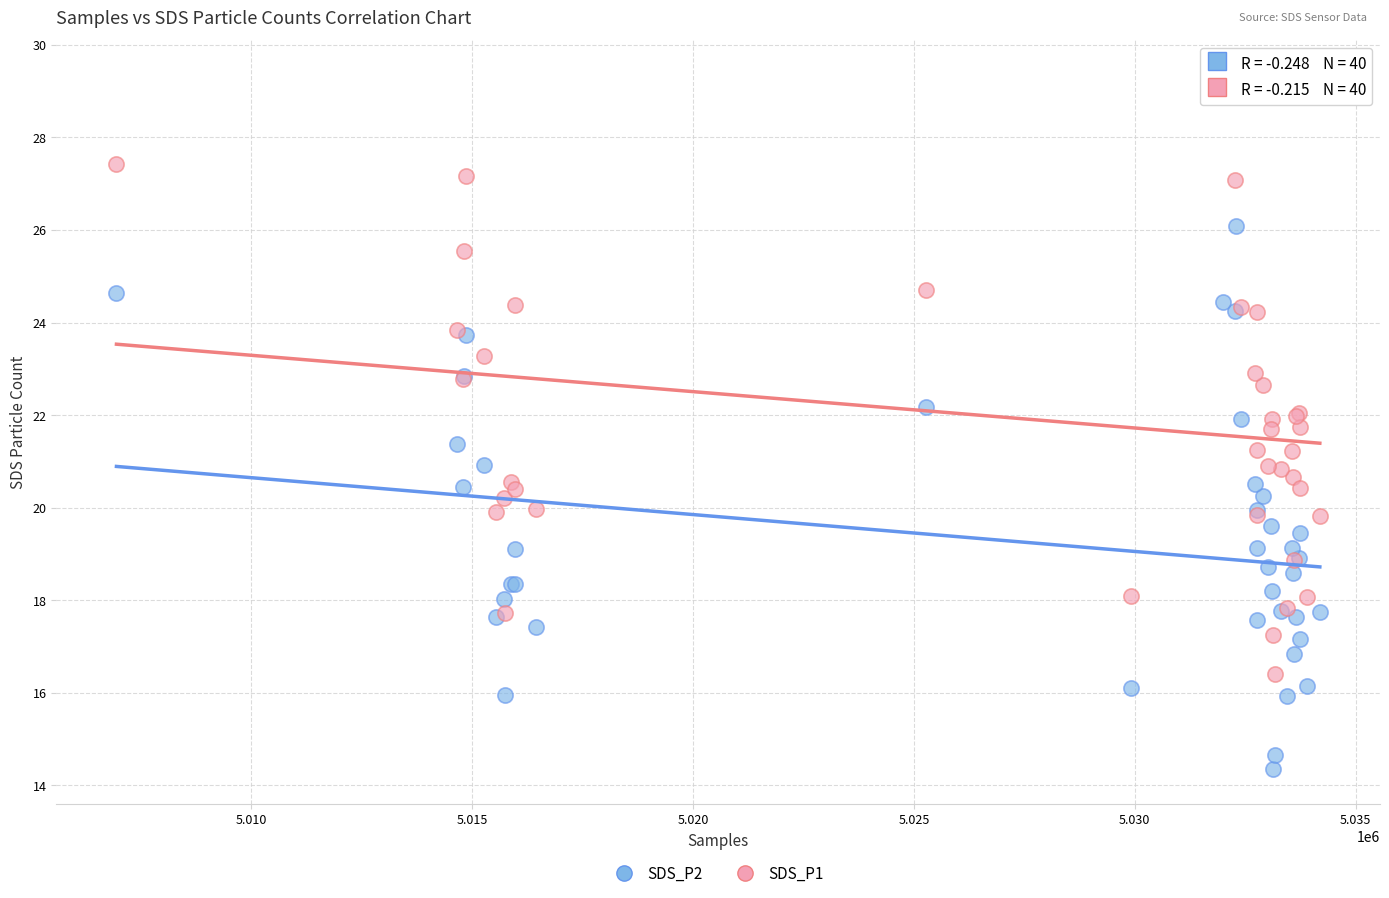

What is the X range (max minus min) for the scatter plot?

27228.0